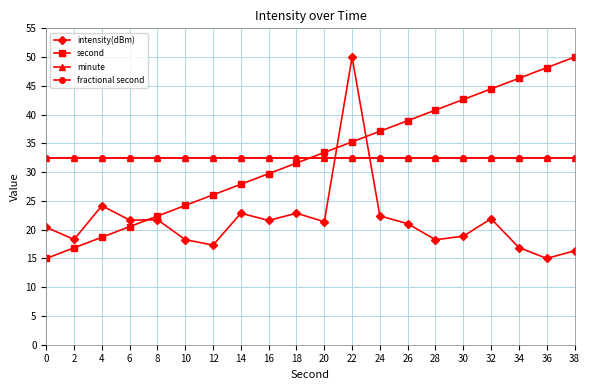

What is the difference between the maximum and second lowest values in the intensity(dBm) series?

33.7